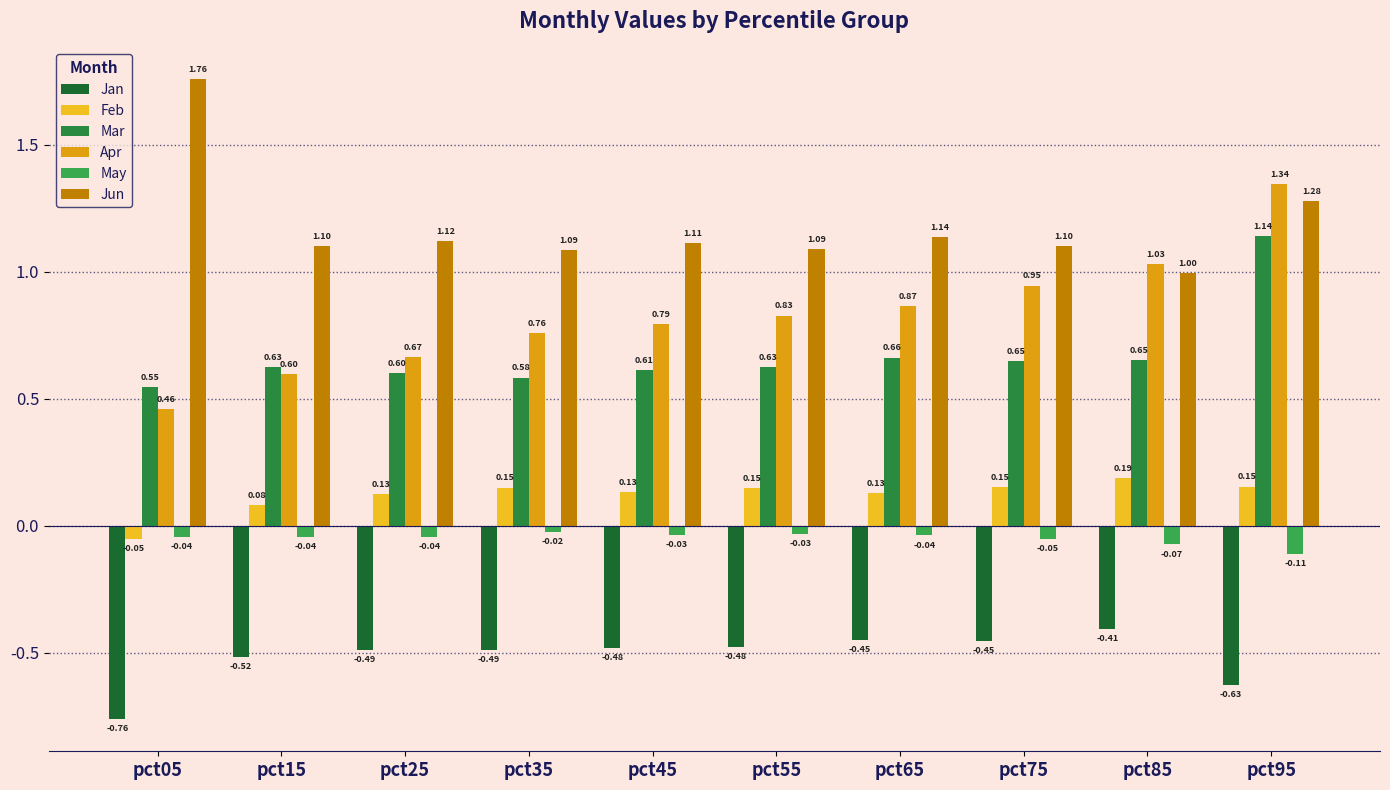

What value does the Apr series have at pct85?

1.0